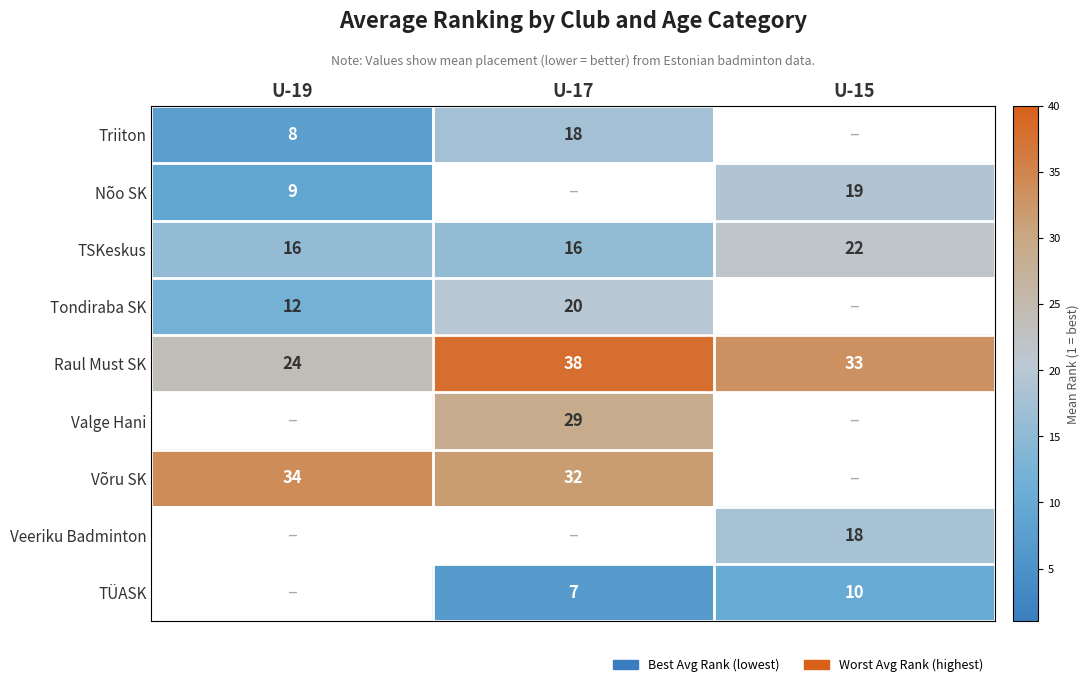

The value of Triiton at U-19 is 8. True or false?

True